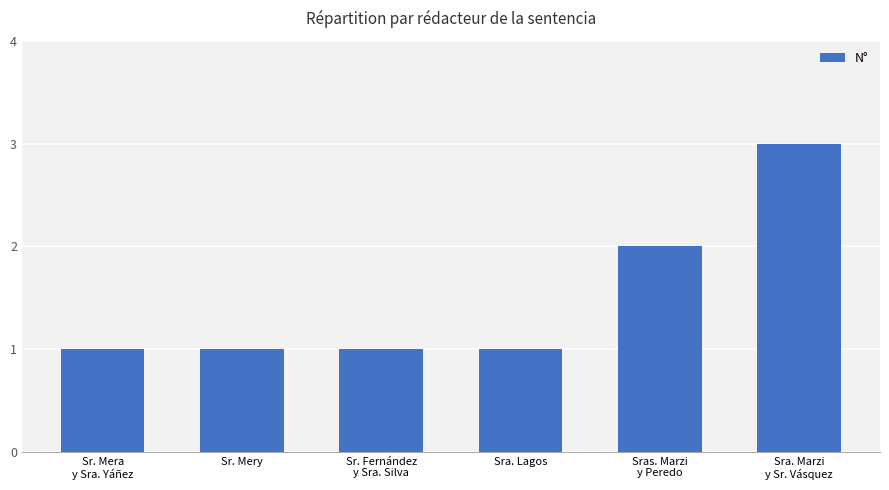

Which has a higher value, Sra. Marzi
y Sr. Vásquez or Sr. Mera
y Sra. Yáñez?

Sra. Marzi
y Sr. Vásquez